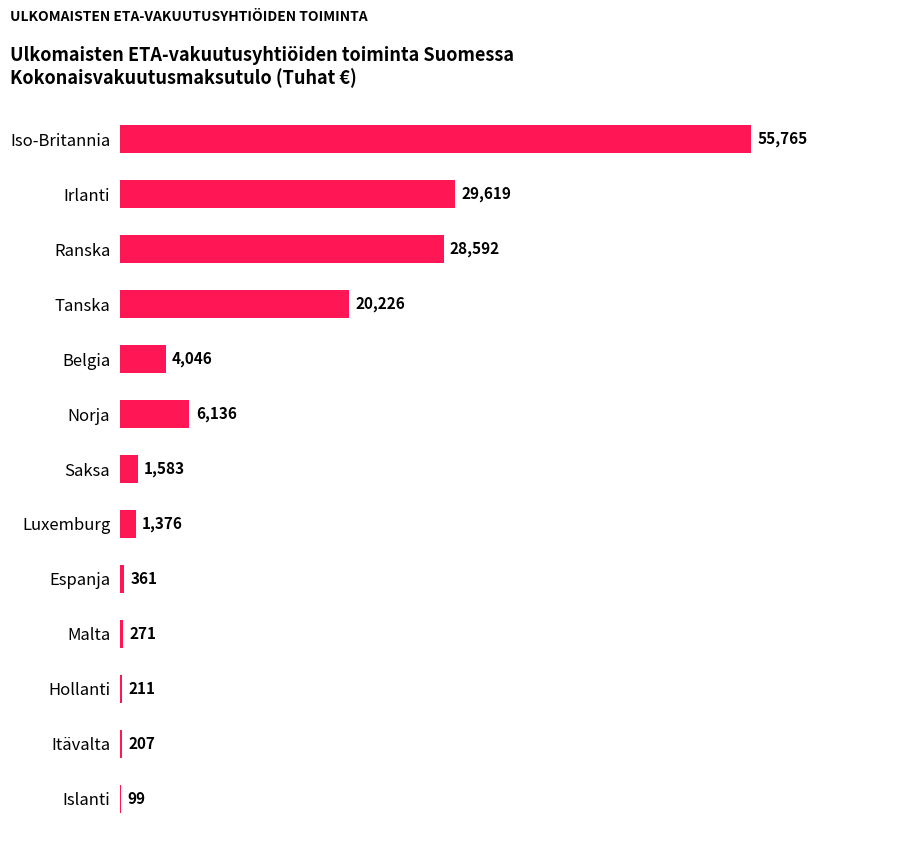

Reading bottom to top, transcribe all the data shown in this chart.

Islanti=99	Itävalta=207	Hollanti=211	Malta=271	Espanja=361	Luxemburg=1376	Saksa=1583	Norja=6136	Belgia=4046	Tanska=20226	Ranska=28592	Irlanti=29619	Iso-Britannia=55765